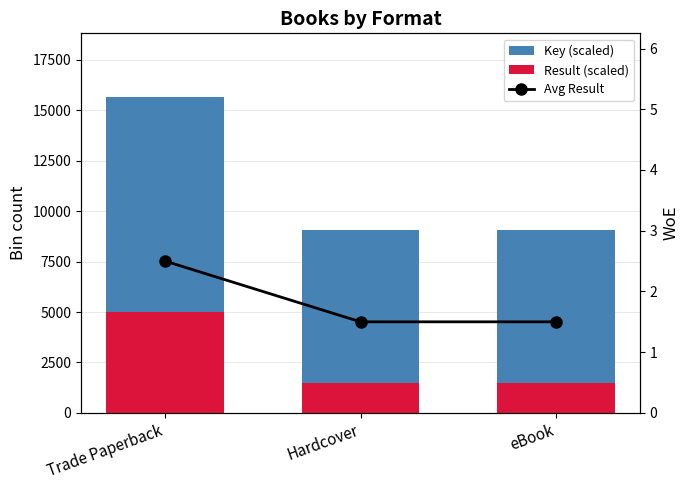

What is the spread (max minus min) of values at Trade Paperback?

15672.5